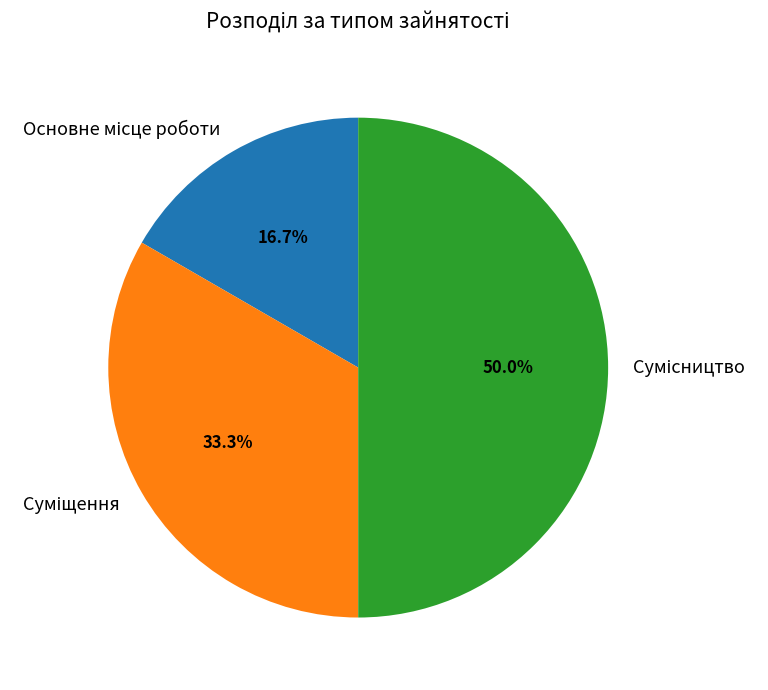

True or false: Сумісництво accounts for 50% of the total.

True